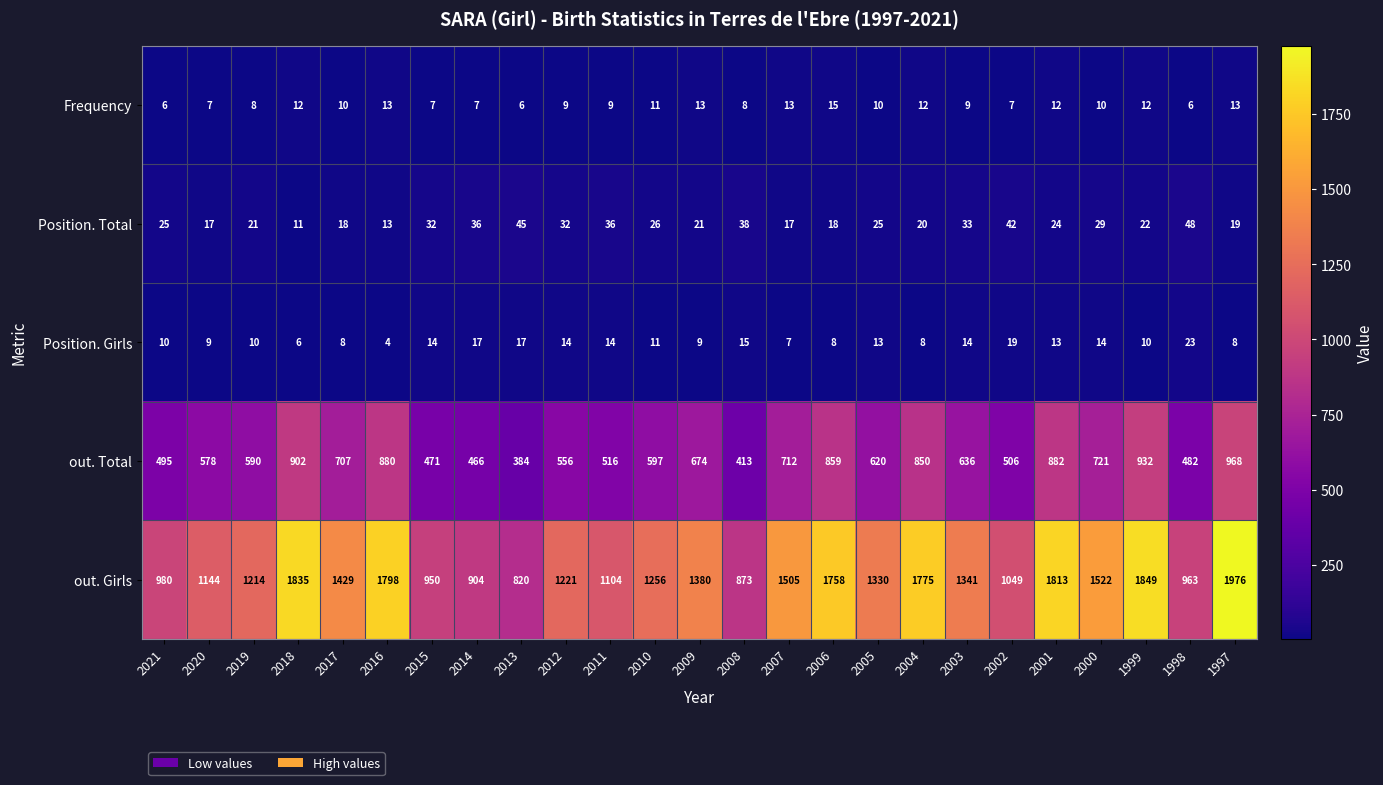

Which series has the largest total across all categories?

out. Girls